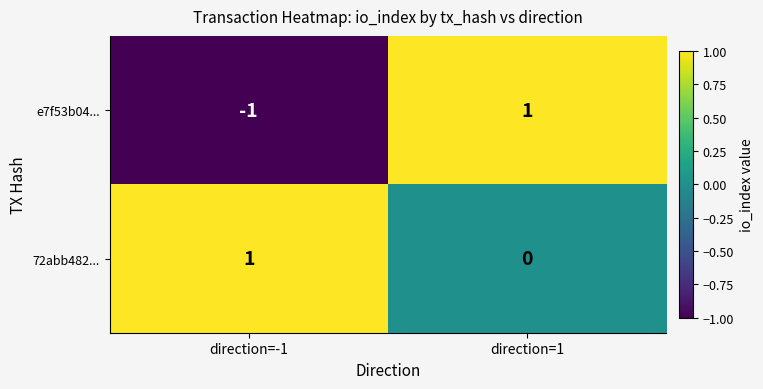

At which label does 72abb482... reach its peak?

direction=-1